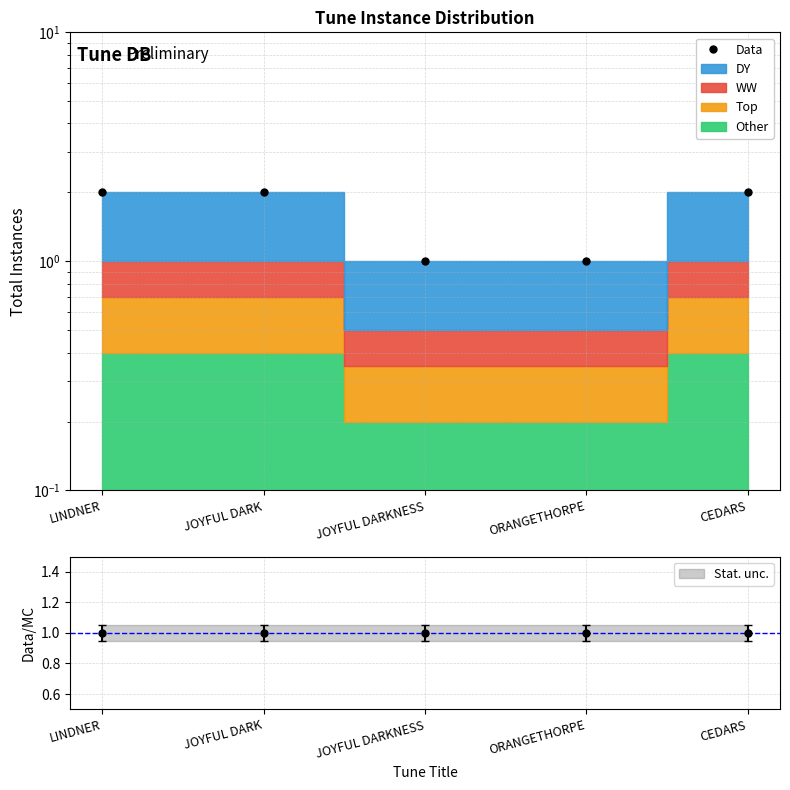

What value does the Data series have at JOYFUL DARKNESS?

1